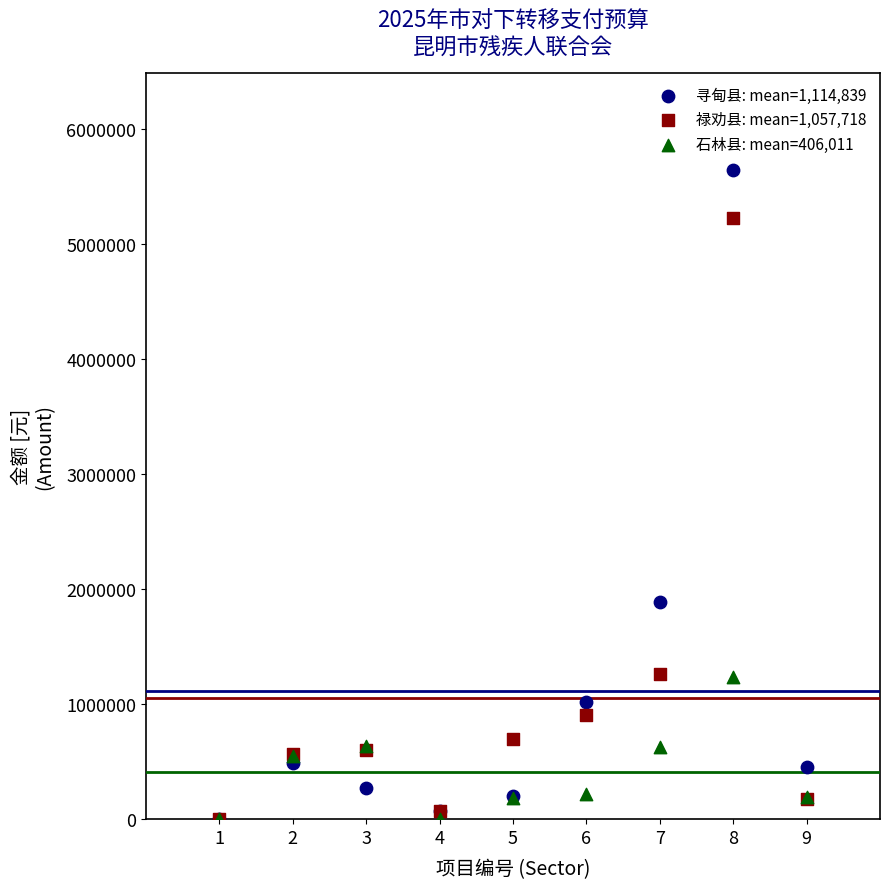

Across all series, what Y value is closest to 2822224?

1890000